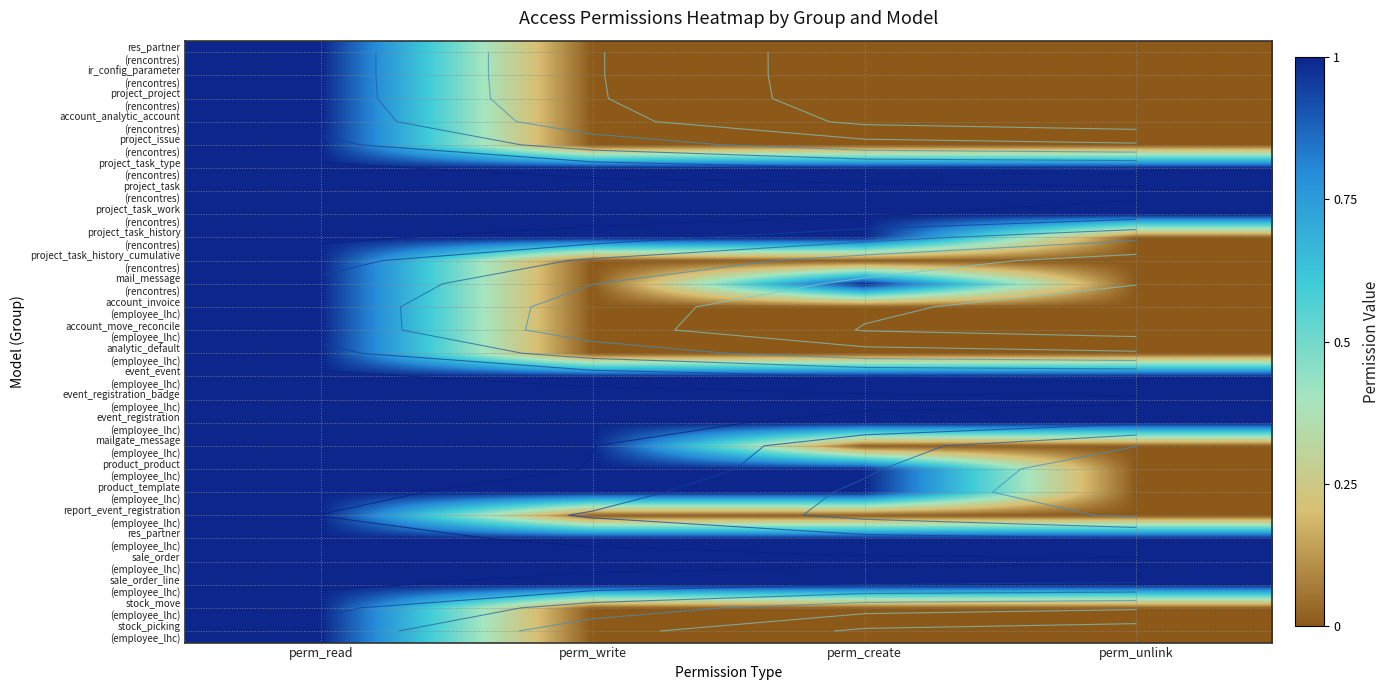

Is it true that project_task_history_cumulative (rencontres) equals 0 at perm_unlink?

True